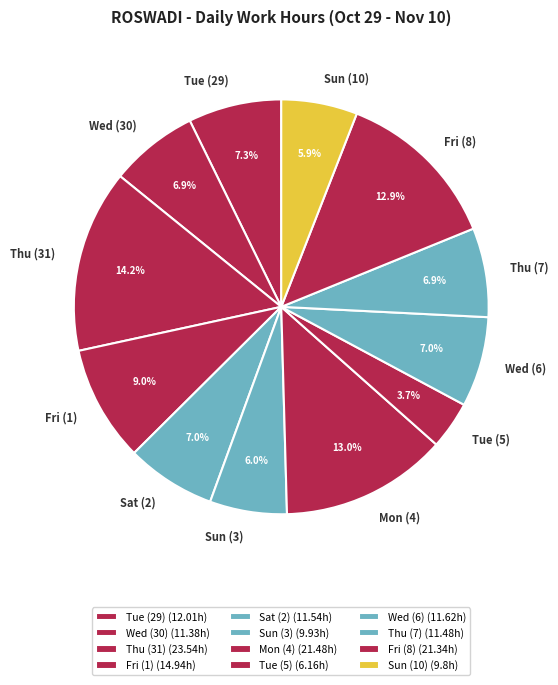

To the nearest percent, what is the difference between the Sun (10) and Thu (31) slice percentages?

8%